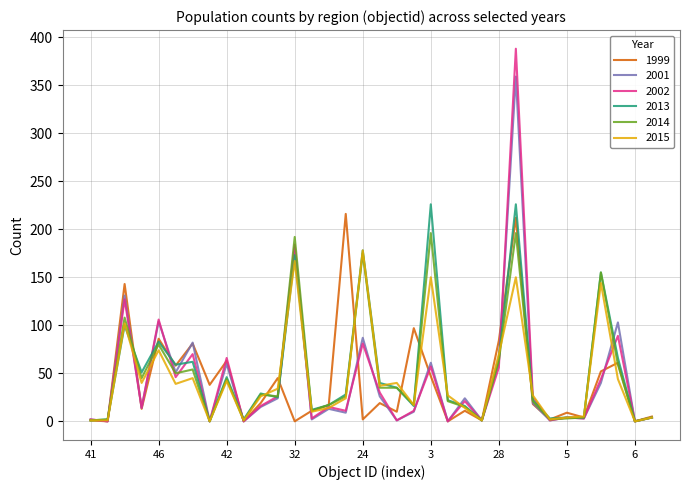

What is the maximum value shown in the chart?

388